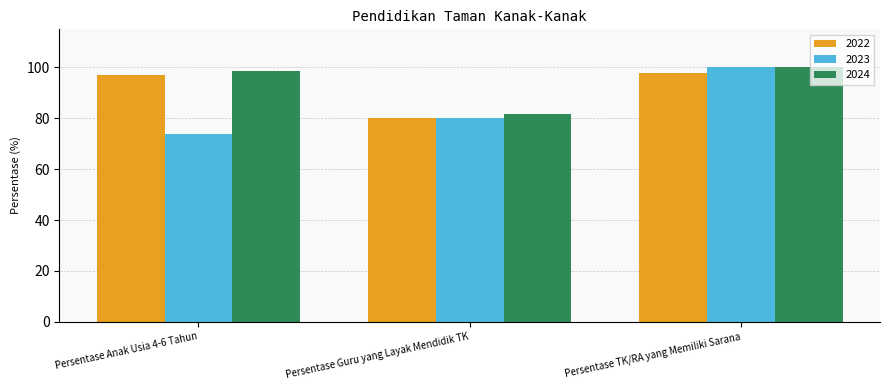

What is the total value across all series at Persentase Guru yang Layak Mendidik TK?

241.9